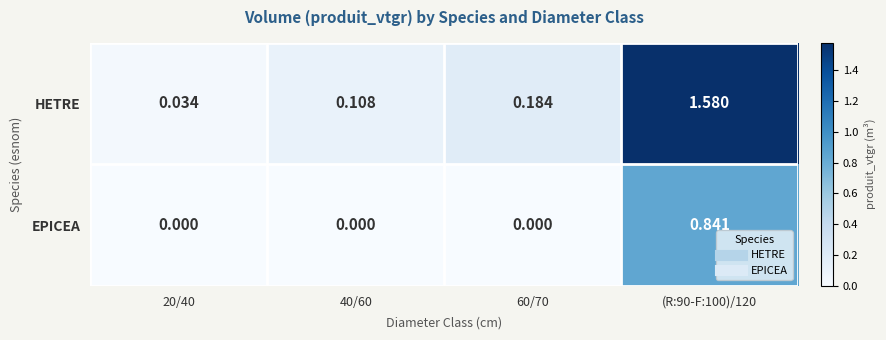

Between 20/40 and 40/60, which series saw the biggest shift?

HETRE